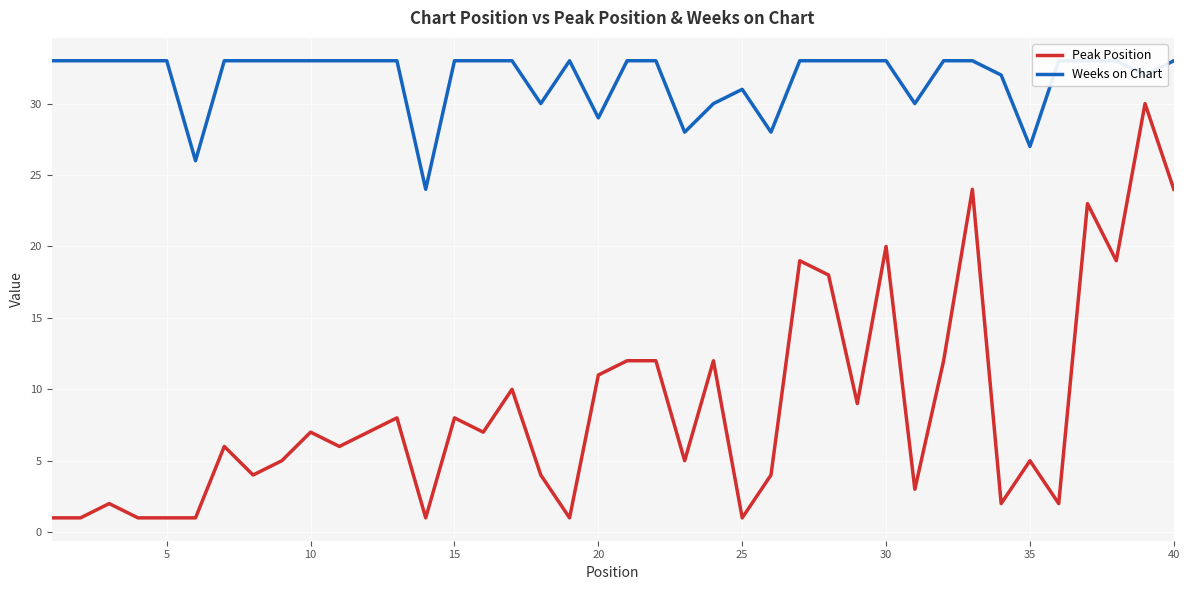

Rank the series by their average value, from highest to lowest.

Weeks on Chart, Peak Position